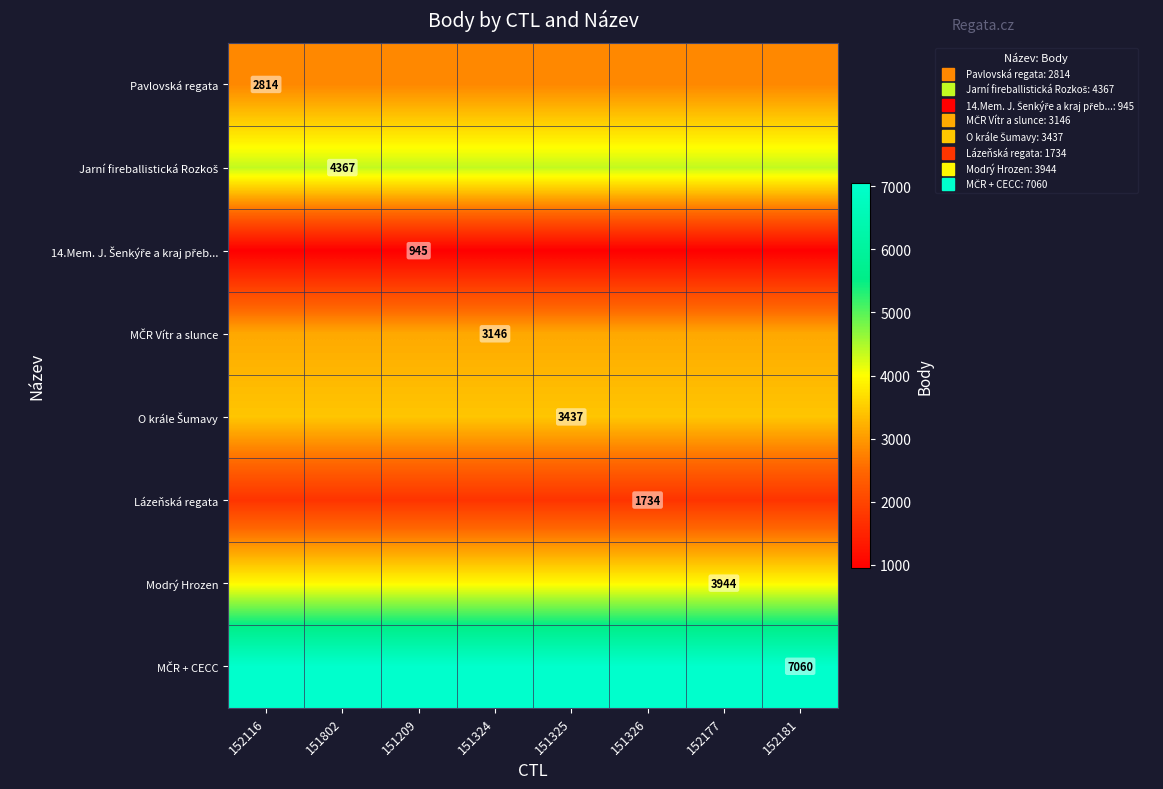

What is the approximate value of Pavlovská regata at 151324?

2814